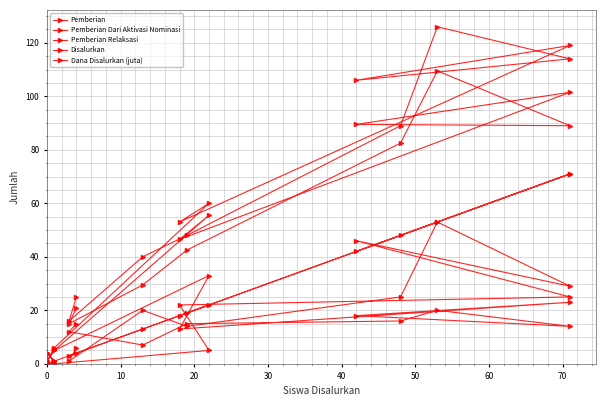

True or false: Pemberian and Pemberian Relaksasi cross at least once.

True